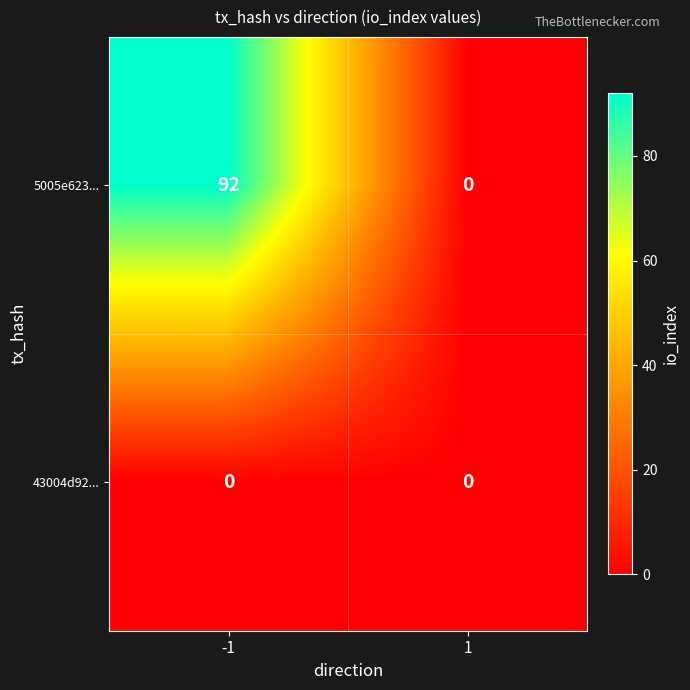

The 43004d92... series shows 0 at 1. True or false?

True